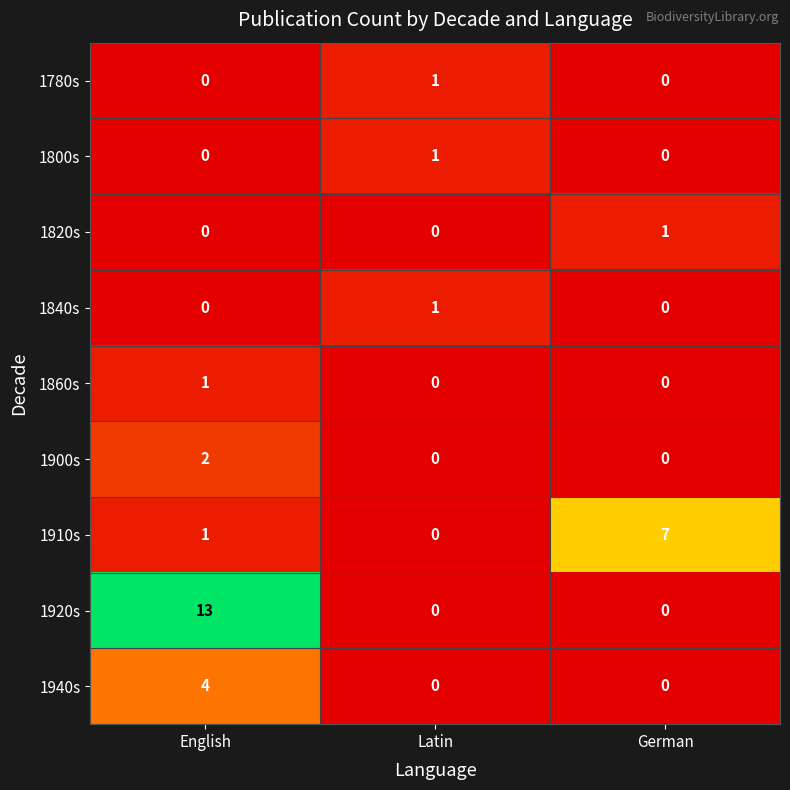

The 1800s series shows 0 at German. True or false?

True